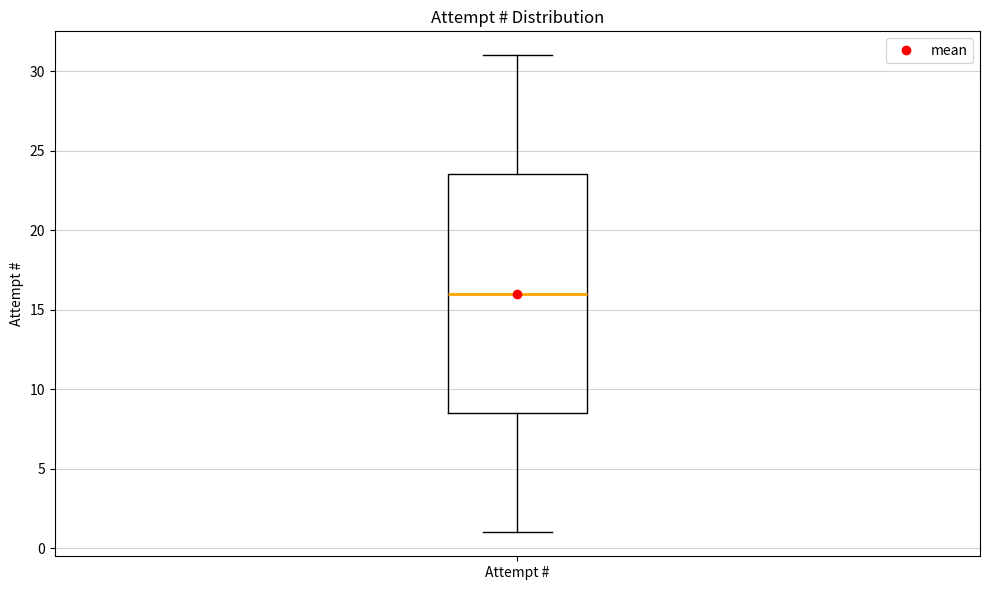

Transcribe this box plot: give where the median line is, the range the box spans, and where the two whiskers end, as read against the y-axis. The values are not printed on the chart, so give them approximately, as read against the axis.

median 16.0, box 8.5 to 23.5, whiskers 1.0 to 31.0